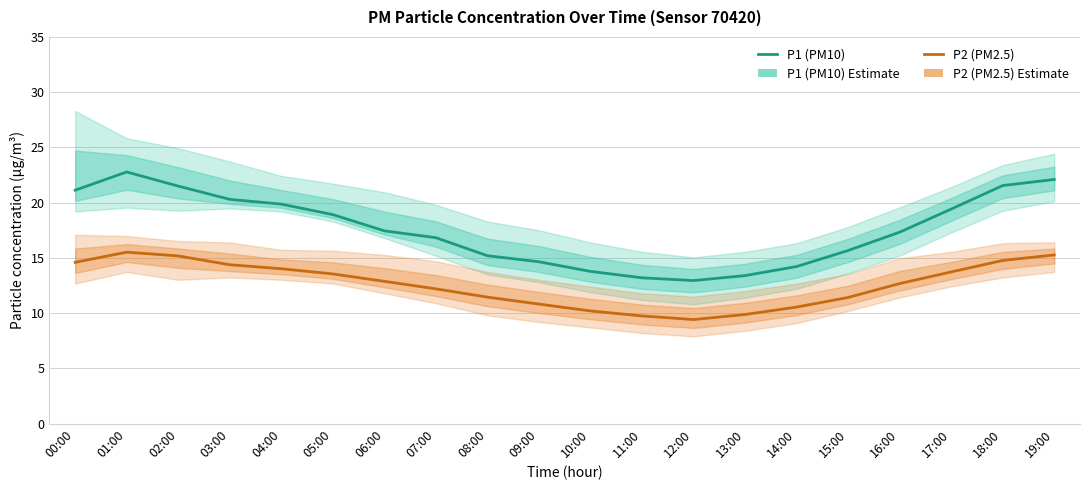

What is the total value across all series at 00:00?

35.7